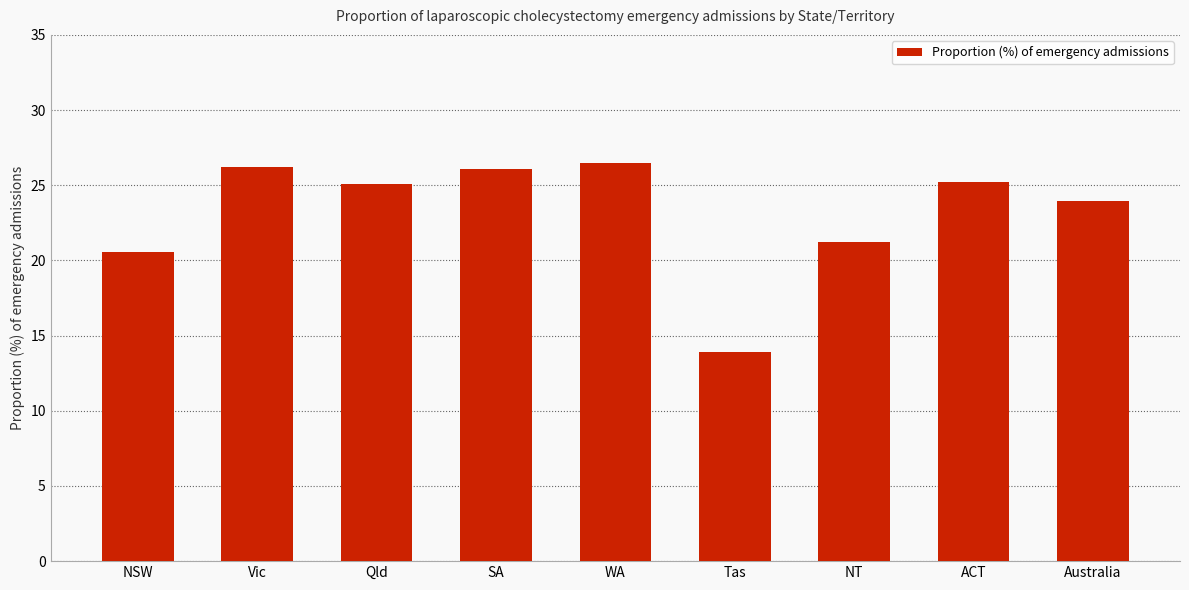

How many data points are above 25?

5